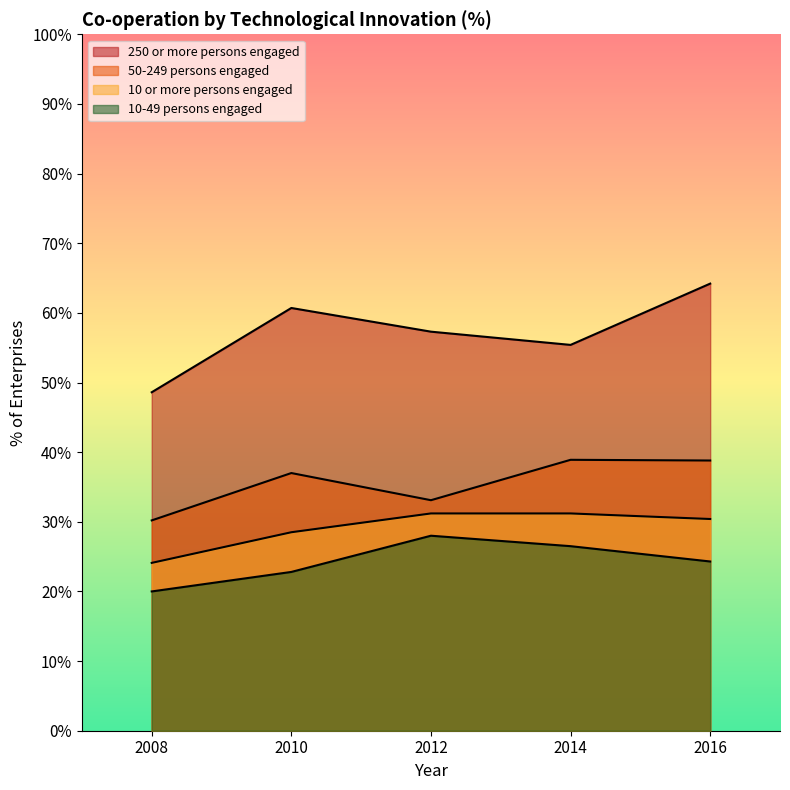

What value does the 50-249 persons engaged series have at 2014?

38.9